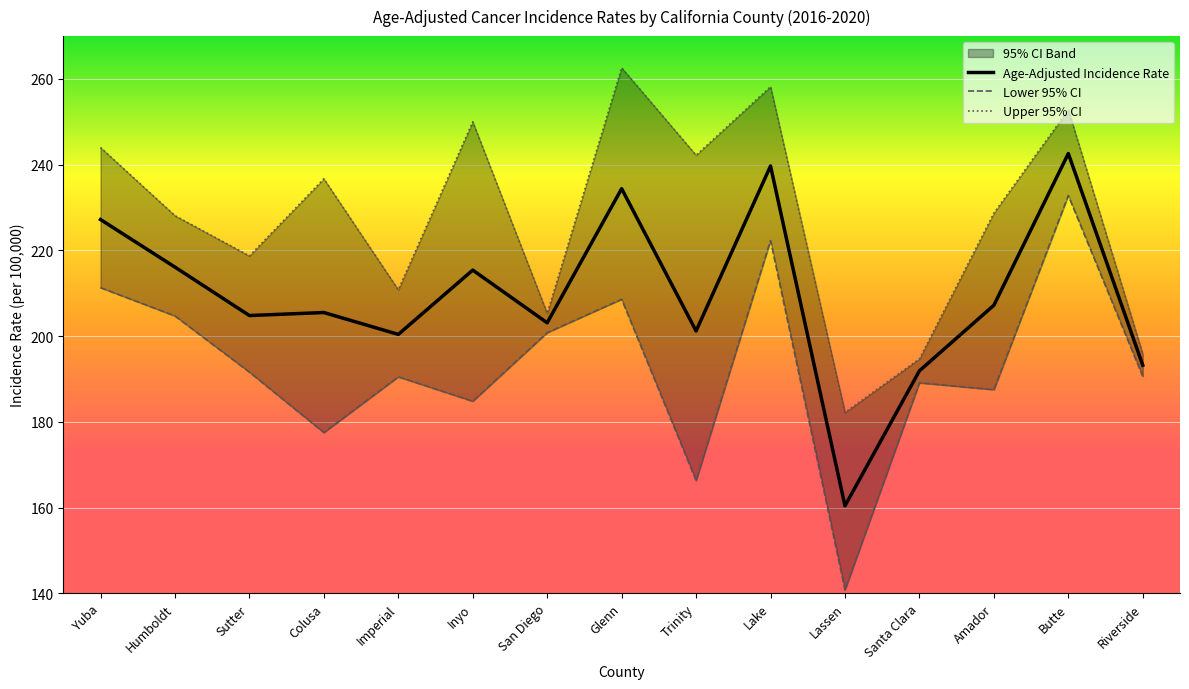

Reading left to right, extract all data points from this chart.

Age-Adjusted Incidence Rate: Yuba=227.2	Humboldt=216.1	Sutter=204.8	Colusa=205.5	Imperial=200.4	Inyo=215.4	San Diego=203.1	Glenn=234.4	Trinity=201.2	Lake=239.7	Lassen=160.4	Santa Clara=191.9	Amador=207.2	Butte=242.6	Riverside=193.2
Lower 95% CI: Yuba=211.3	Humboldt=204.7	Sutter=191.6	Colusa=177.5	Imperial=190.5	Inyo=184.8	San Diego=200.8	Glenn=208.6	Trinity=166.3	Lake=222.3	Lassen=140.8	Santa Clara=189.1	Amador=187.5	Butte=232.8	Riverside=190.6
Upper 95% CI: Yuba=244.0	Humboldt=228.1	Sutter=218.7	Colusa=236.7	Imperial=210.8	Inyo=250.0	San Diego=205.3	Glenn=262.6	Trinity=242.2	Lake=258.2	Lassen=182.2	Santa Clara=194.7	Amador=228.7	Butte=252.8	Riverside=195.8